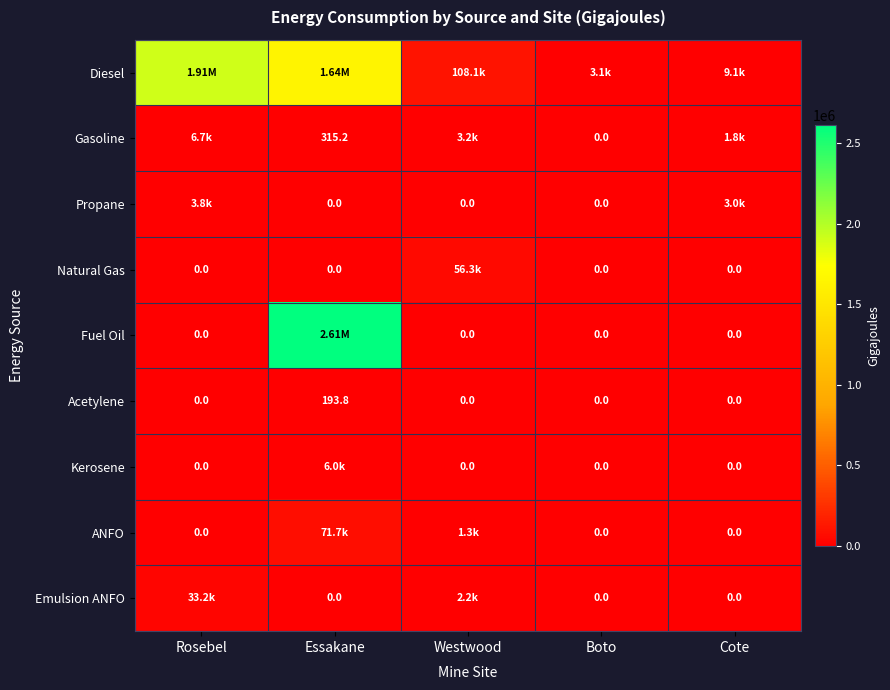

The value of ANFO at Essakane is 71719.9. True or false?

True